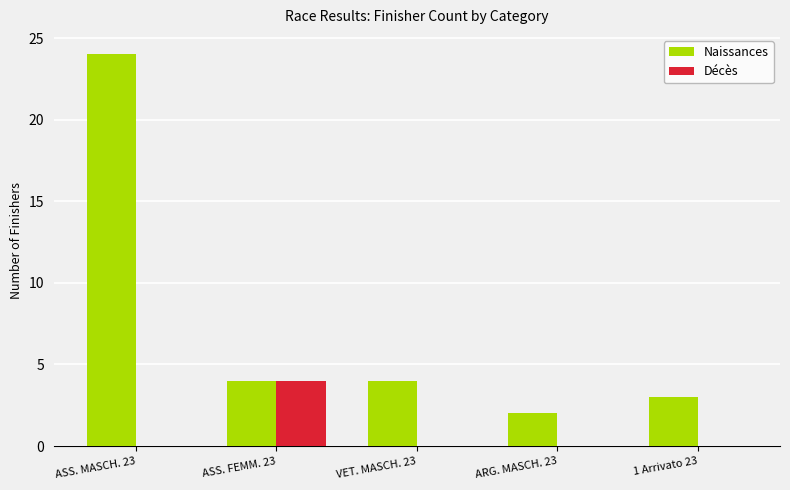

Which series changed the most between ASS. FEMM. 23 and 1 Arrivato 23?

Décès